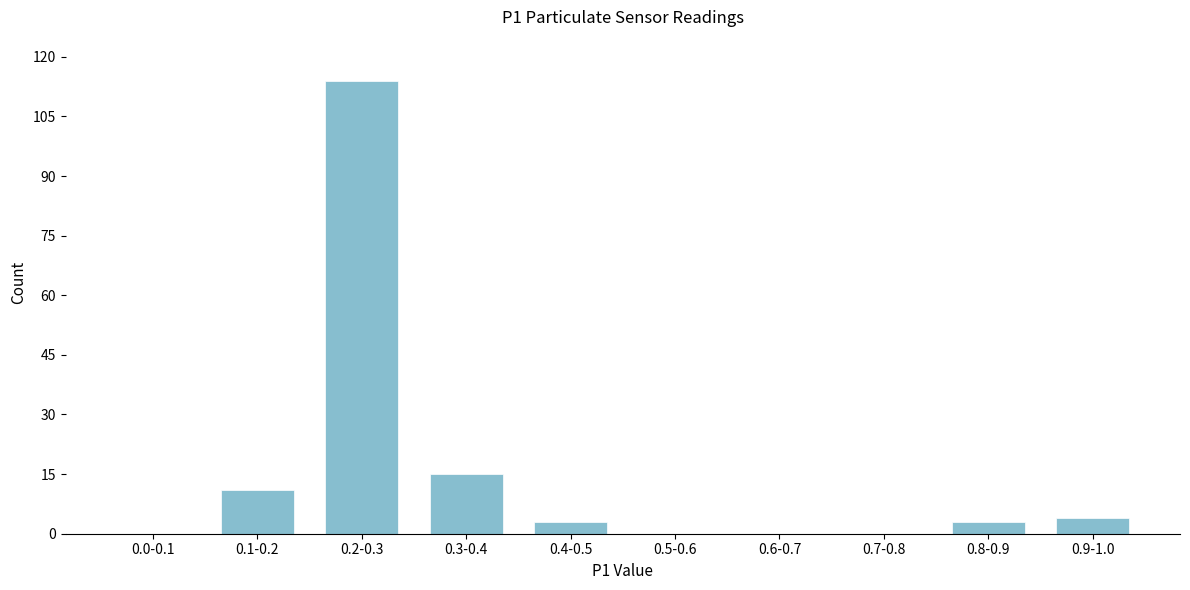

Reading left to right, list all the values displayed in this chart.

0.0-0.1=0	0.1-0.2=11	0.2-0.3=114	0.3-0.4=15	0.4-0.5=3	0.5-0.6=0	0.6-0.7=0	0.7-0.8=0	0.8-0.9=3	0.9-1.0=4